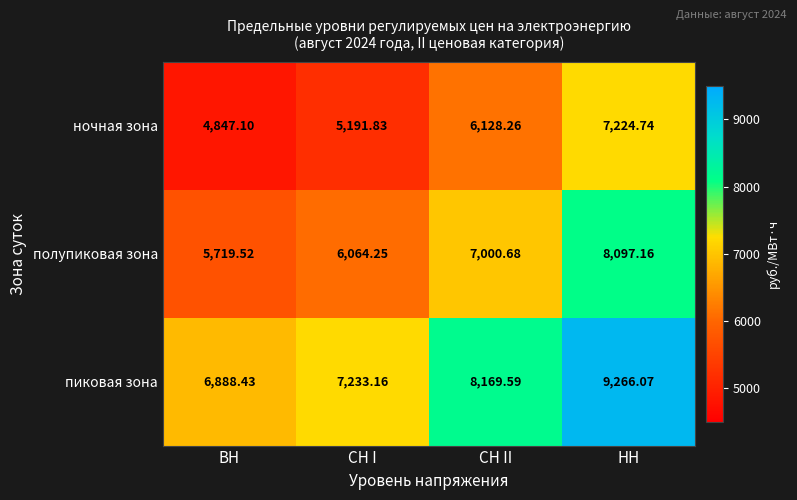

List the series in order of their peak value, lowest first.

ночная зона, полупиковая зона, пиковая зона